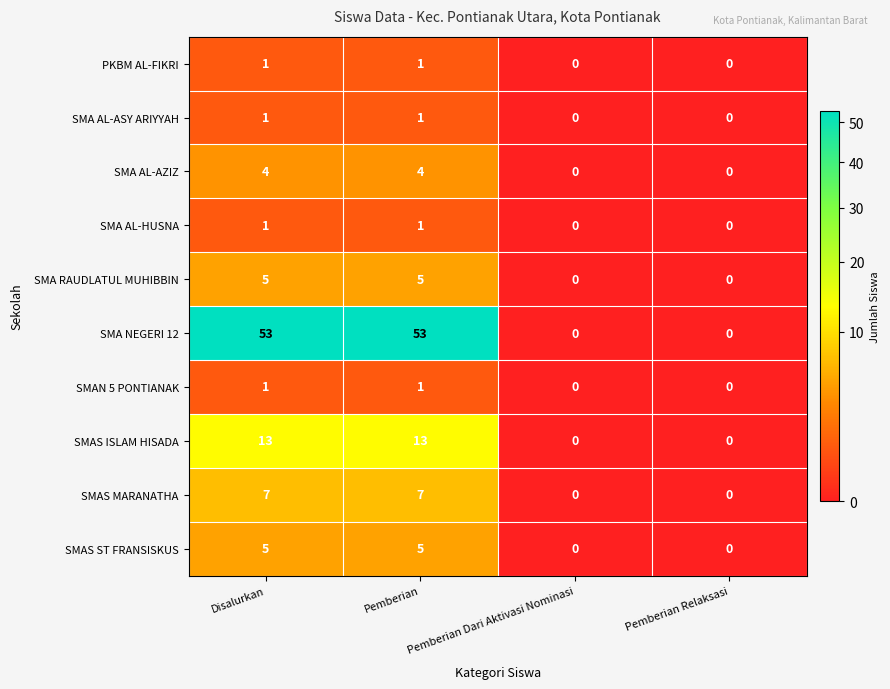

The SMAS MARANATHA series shows 7 at Pemberian. True or false?

True